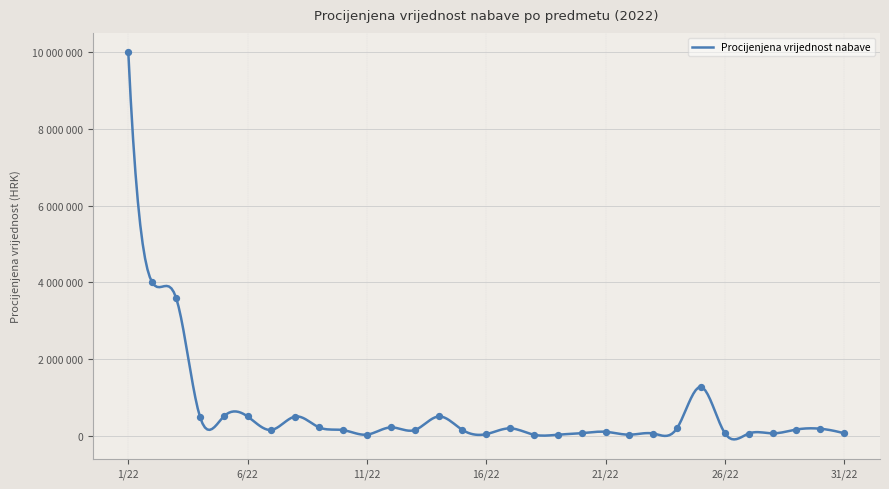

What is the change in value from 6/22 to 28/22?

-439800